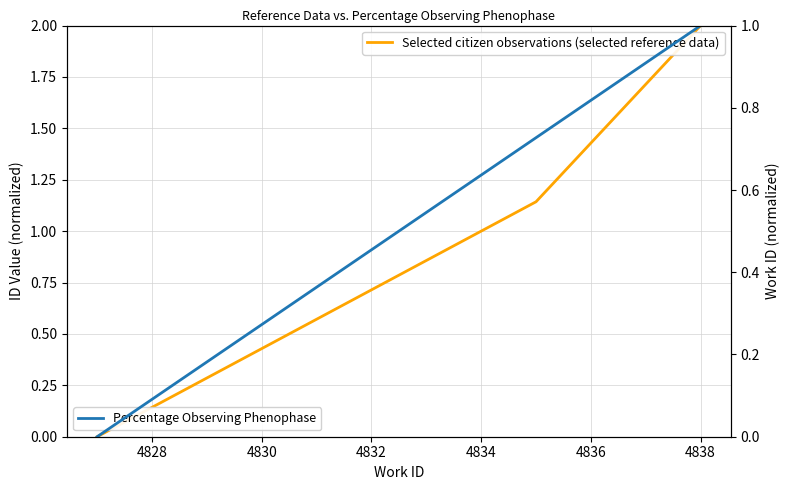

At how many categories does at least one series exceed 1?

2